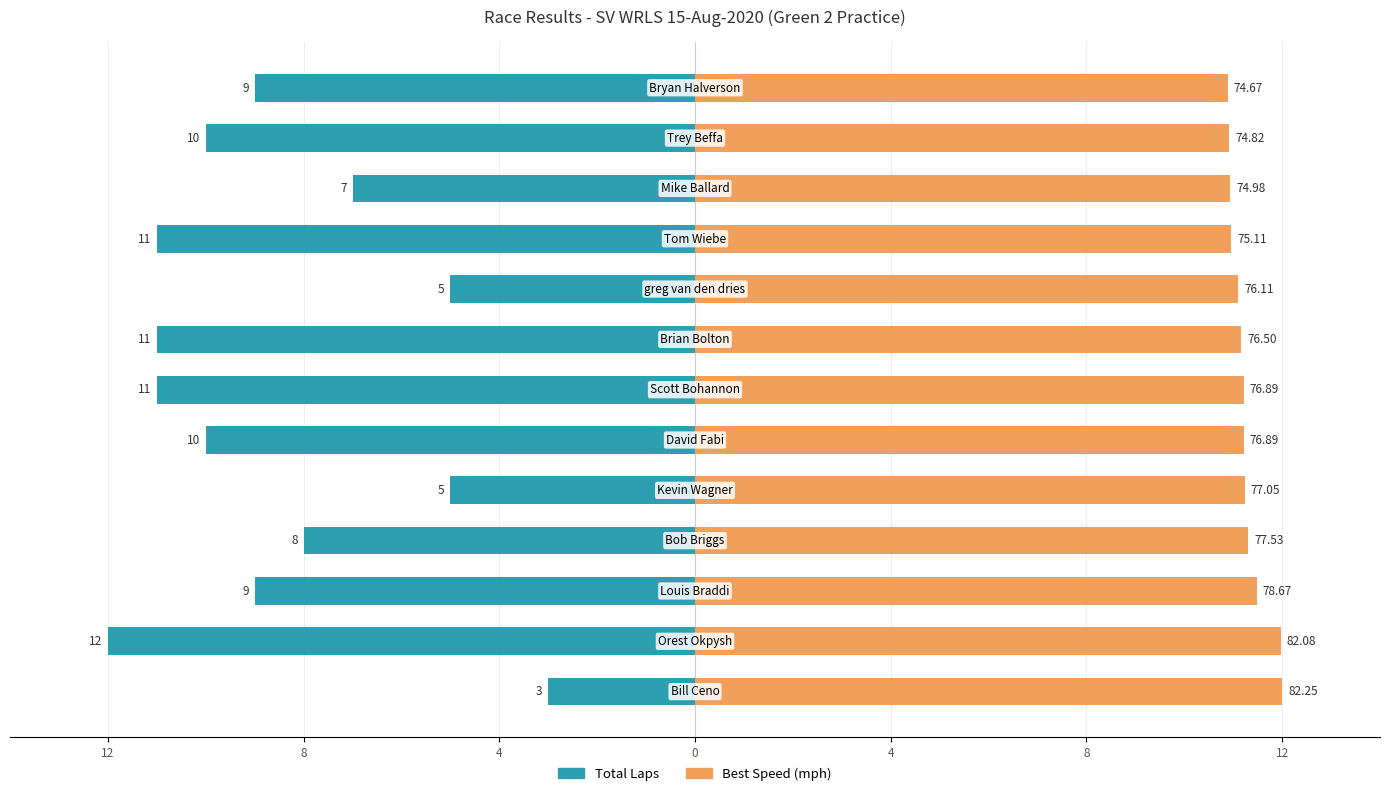

List the series in order of their overall mean, lowest first.

Total Laps, Best Speed